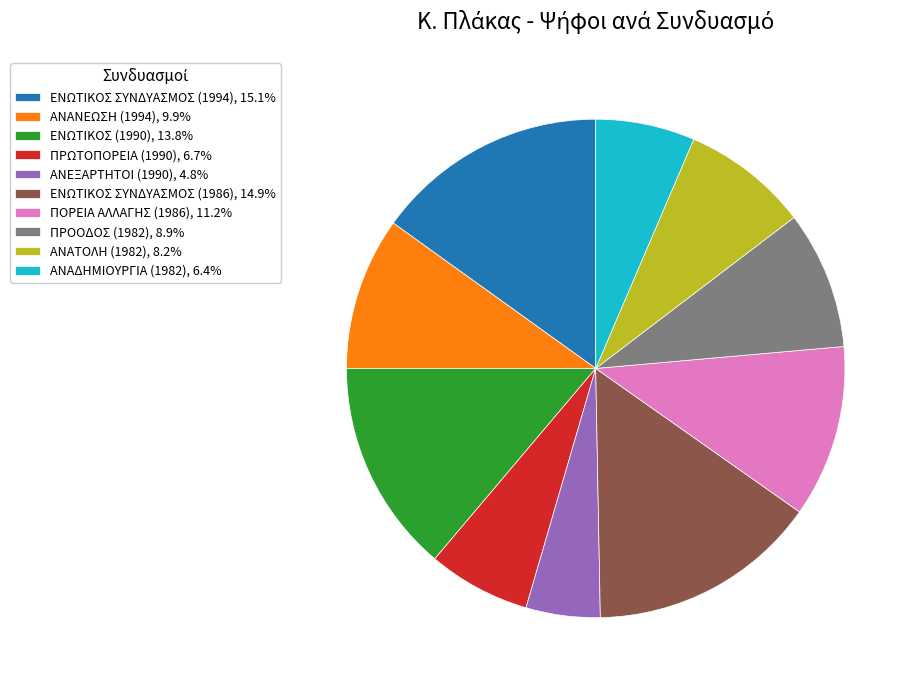

Is it true that ΠΡΩΤΟΠΟΡΕΙΑ (1990) is 21% of the pie?

False